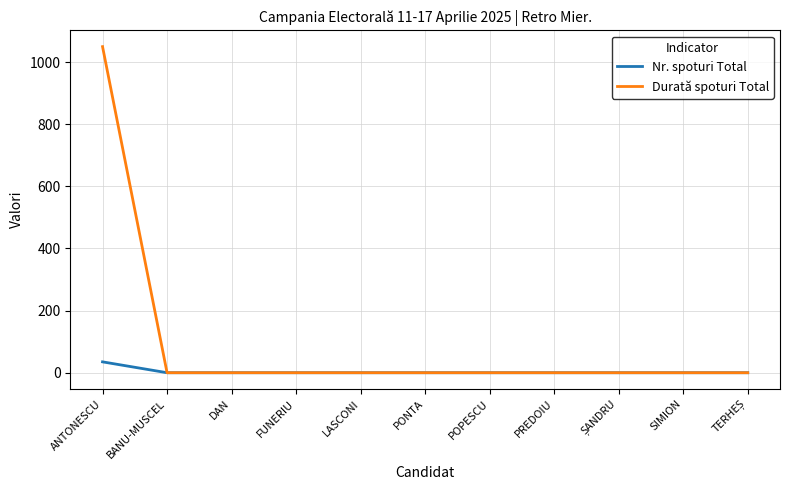

What is the maximum value shown in the chart?

1050